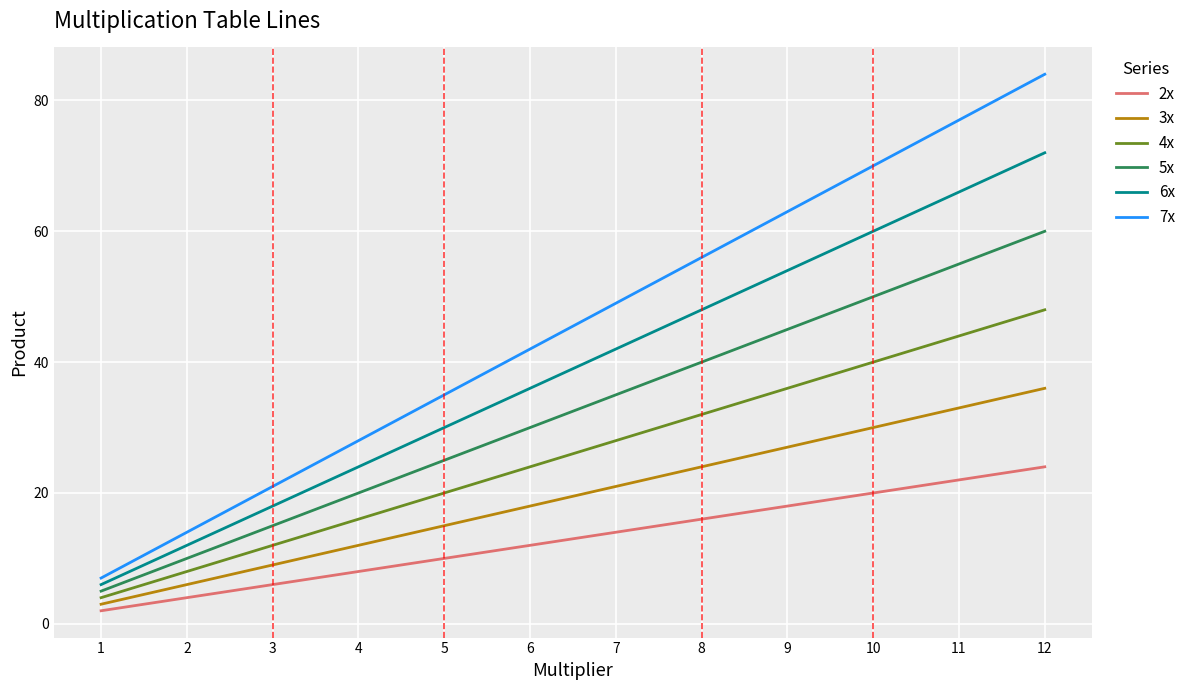

Which series has the largest range (max minus min)?

7x